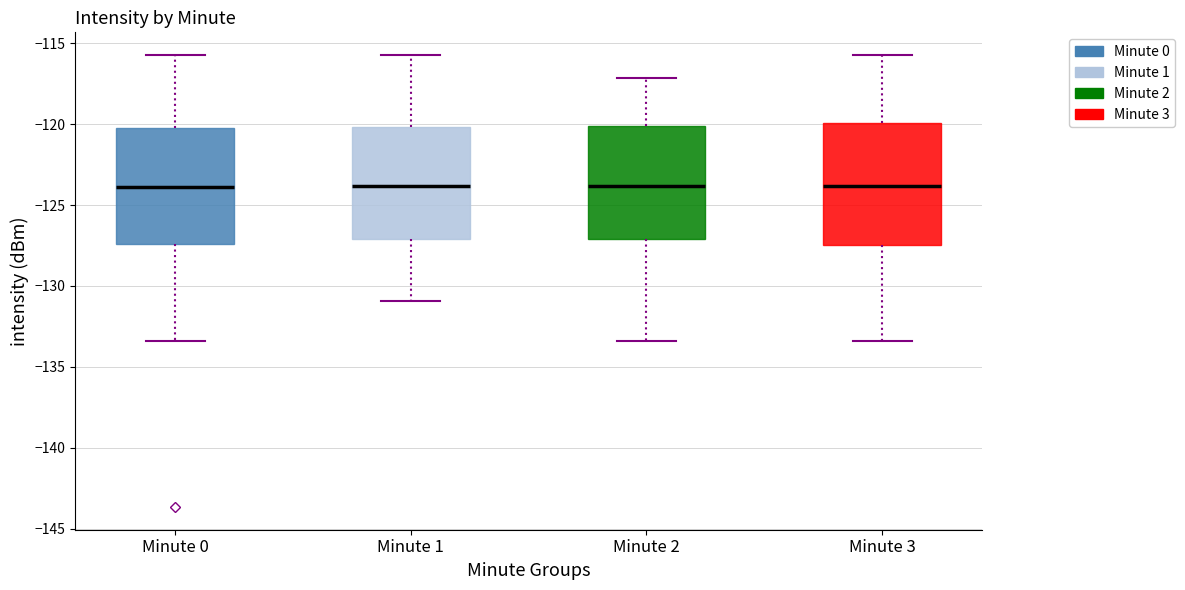

Reading left to right, transcribe this box plot: for each box, give where its median line is, the range the box spans, and where its two whiskers end, as read against the y-axis. The values are not printed on the chart, so give them approximately, as read against the axis.

Minute 0: median -124.0, box -127.5 to -120.5, whiskers -133.5 to -115.5
Minute 1: median -124.0, box -127.0 to -120.0, whiskers -131.0 to -115.5
Minute 2: median -124.0, box -127.0 to -120.0, whiskers -133.5 to -117.0
Minute 3: median -124.0, box -127.5 to -120.0, whiskers -133.5 to -115.5